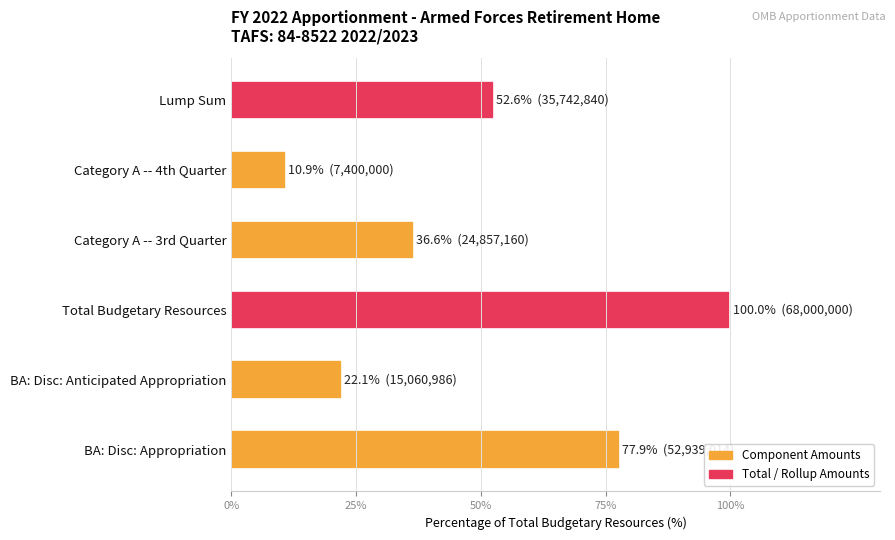

Rank the categories by value from lowest to highest.

Category A -- 4th Quarter, BA: Disc: Anticipated Appropriation, Category A -- 3rd Quarter, Lump Sum, BA: Disc: Appropriation, Total Budgetary Resources